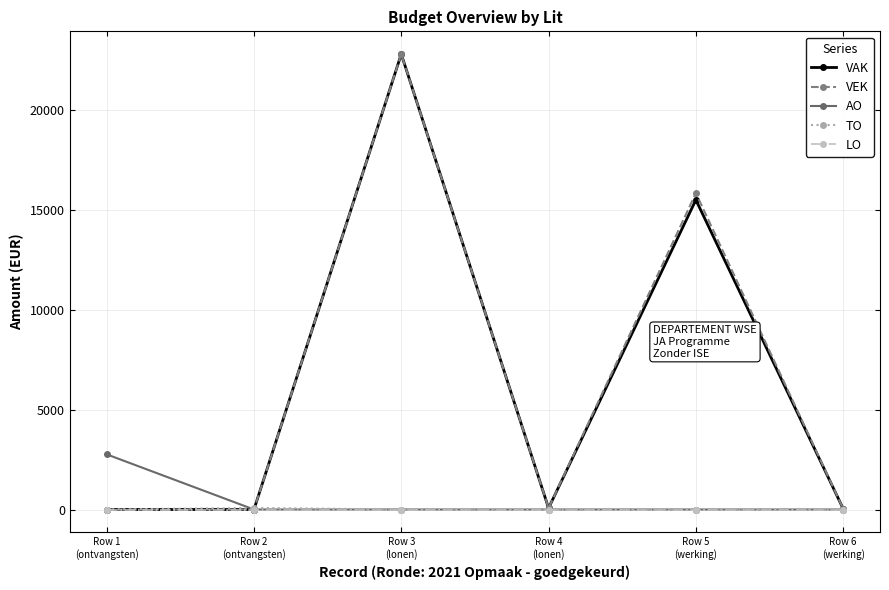

True or false: AO has more than 2 points higher than both neighbors.

False